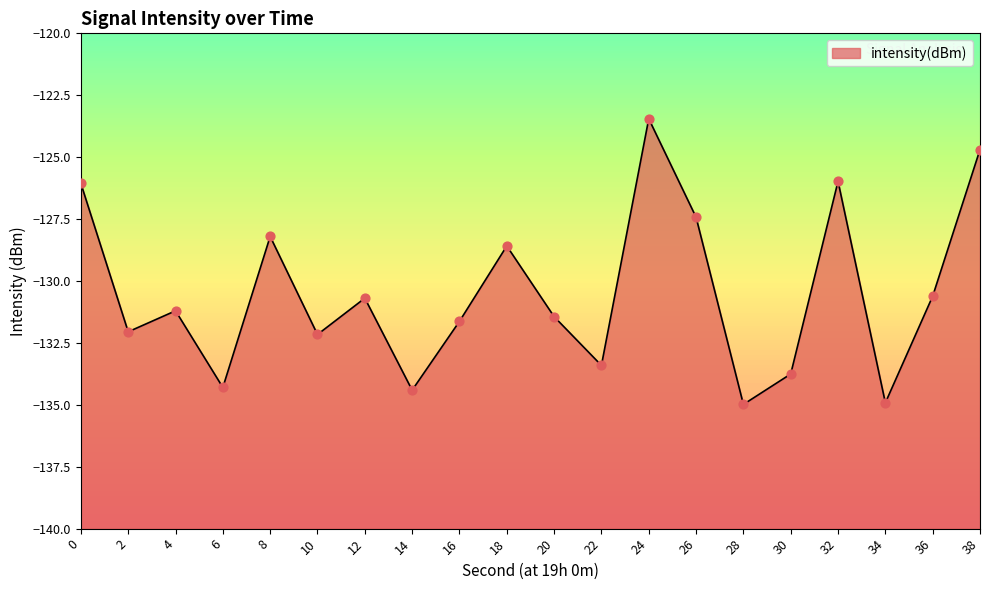

What is the change in value from 16 to 30?

-2.1